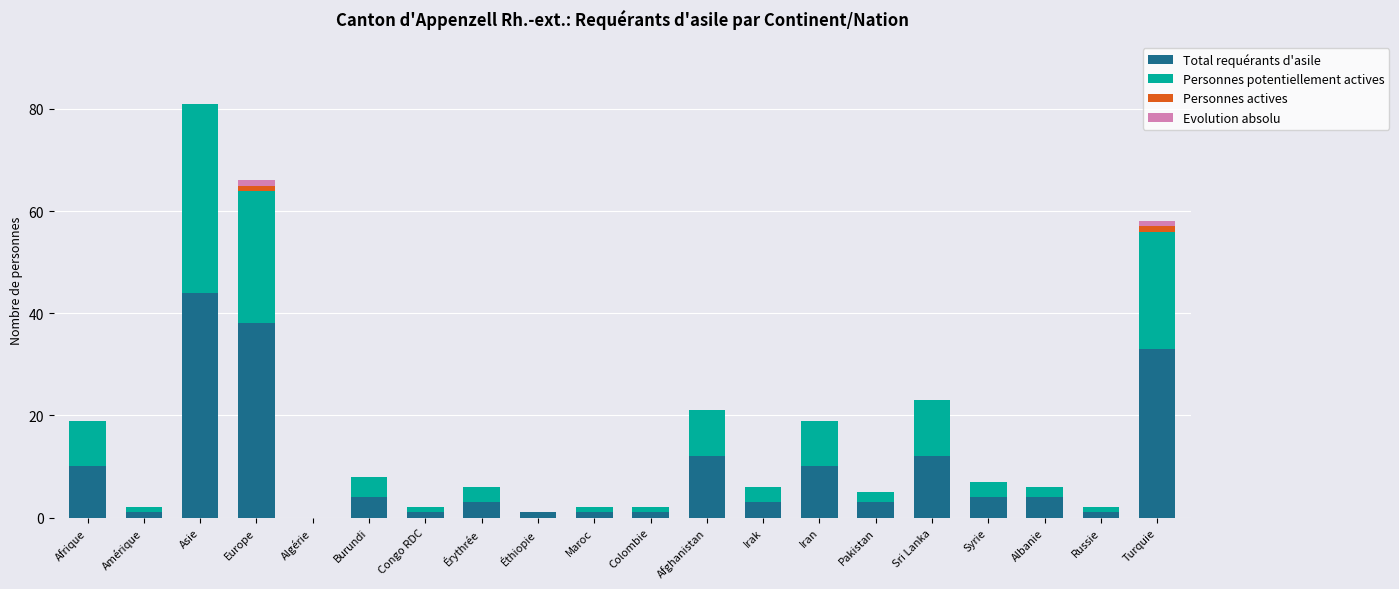

What is the maximum value for Total requérants d'asile?

44